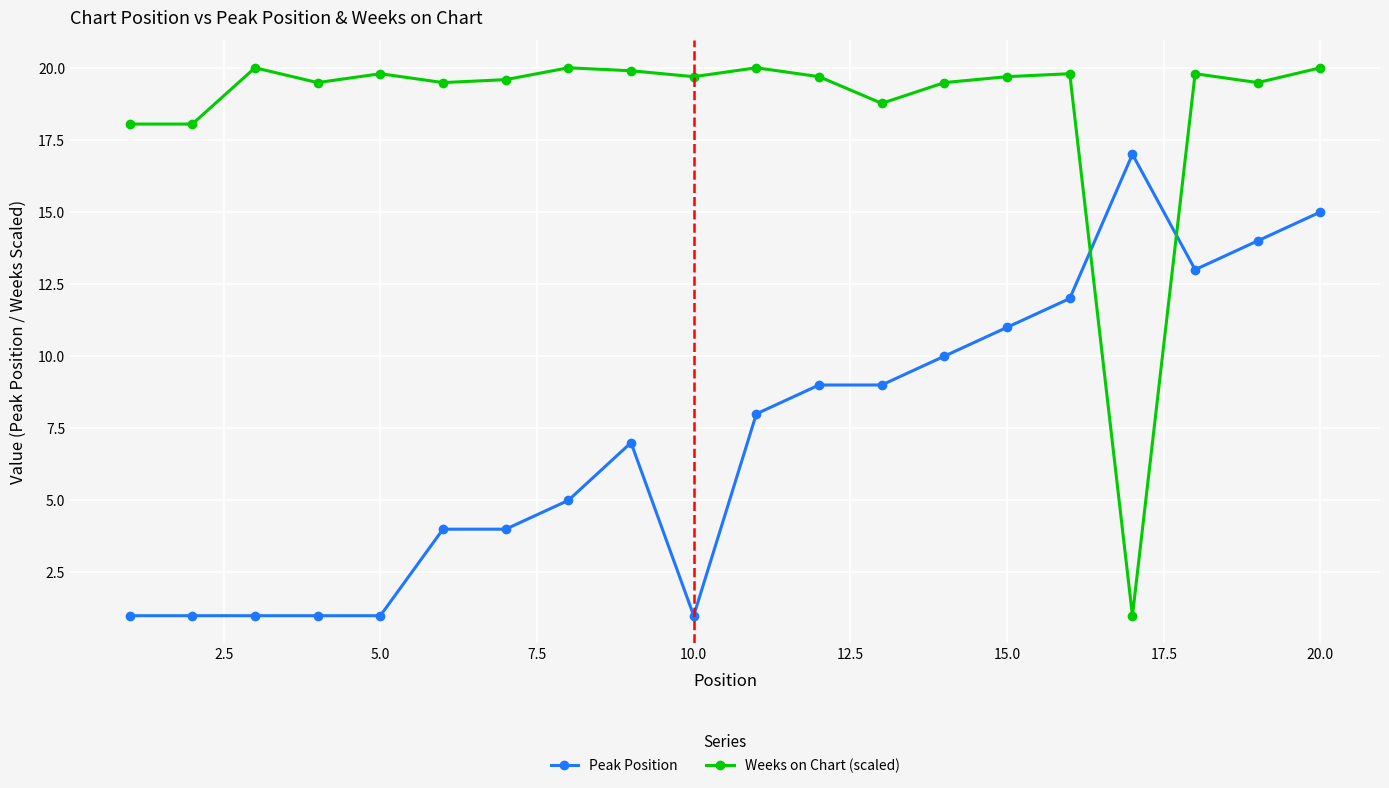

After their last crossing, which series has the higher values: Peak Position or Weeks on Chart (scaled)?

Weeks on Chart (scaled)